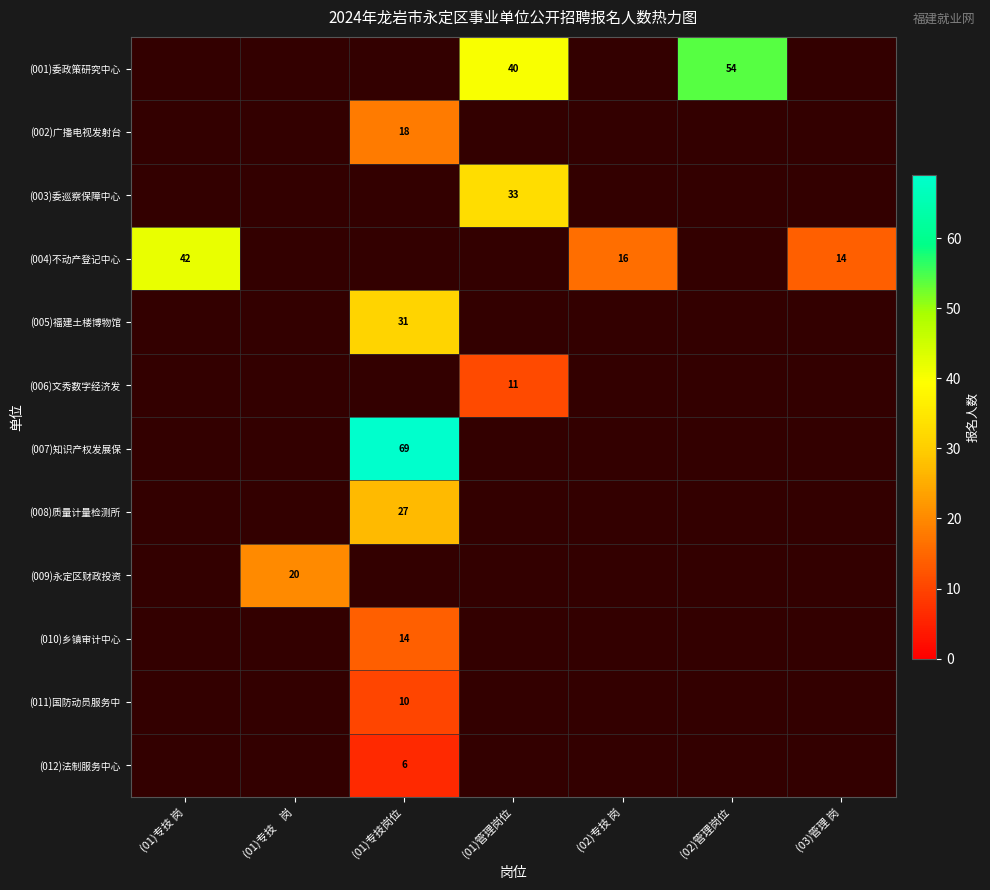

At which category is the sum across all series the highest?

(01)专技岗位